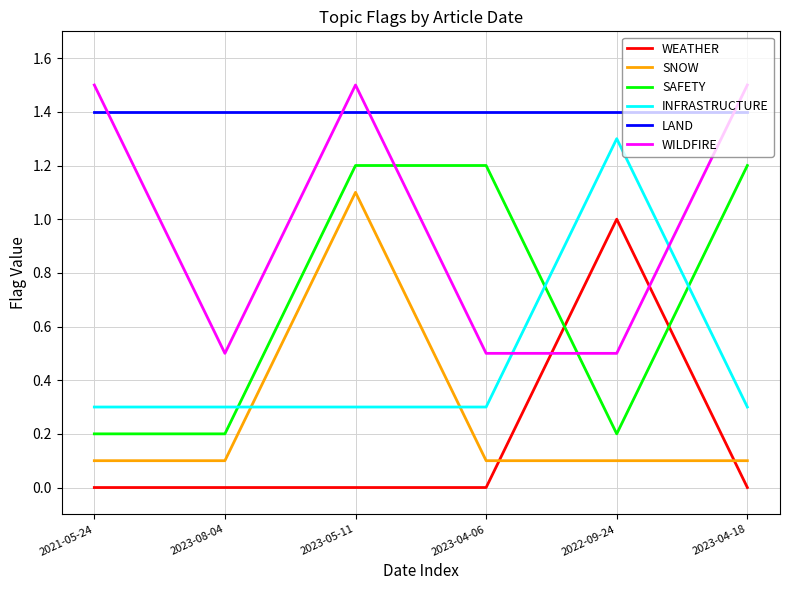

What is the minimum value for WILDFIRE?

0.5